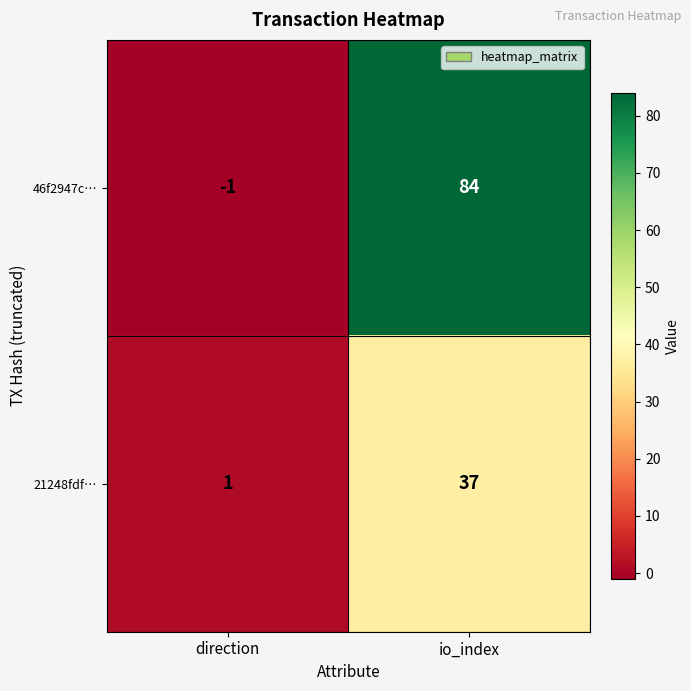

True or false: 46f2947c… has a value of 84 at io_index.

True